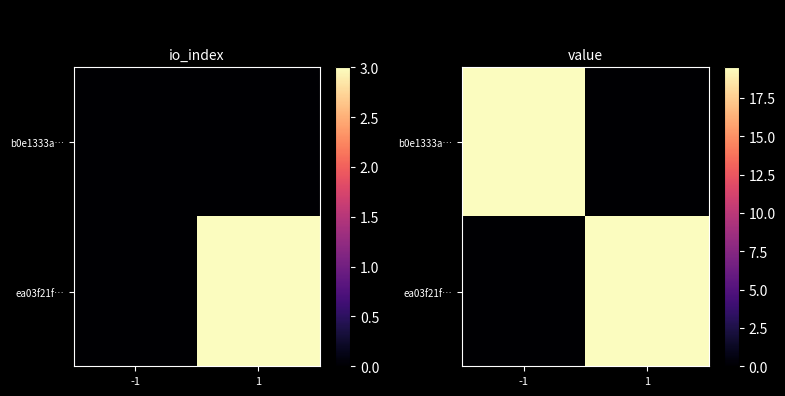

What is the greatest value displayed?

19.5